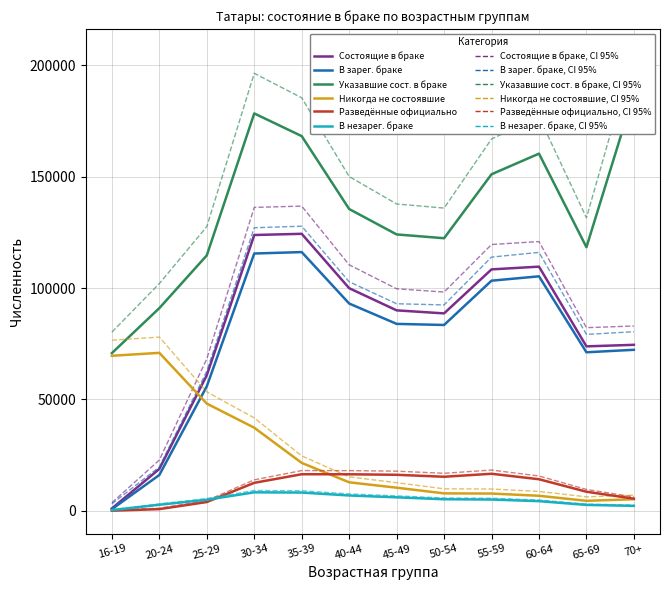

How many values in the В зарег. браке (М+Ж) series exceed 83959?

5